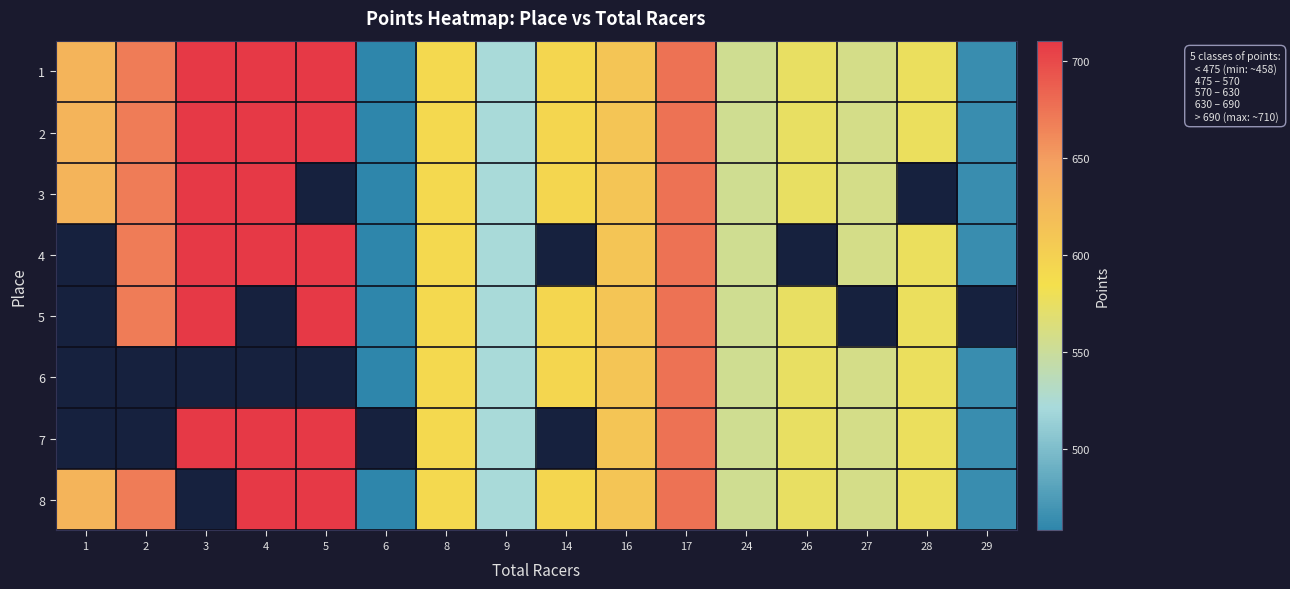

Between 28 and 9, which is larger?

28